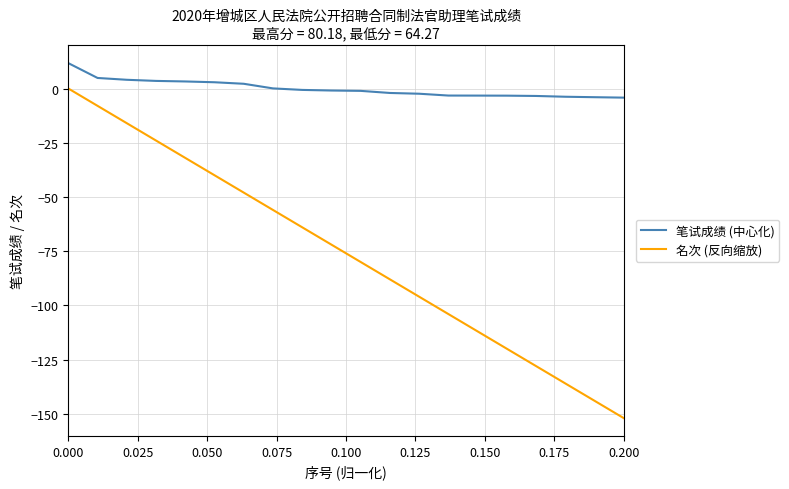

Which series has the largest range (max minus min)?

名次 (反向缩放)